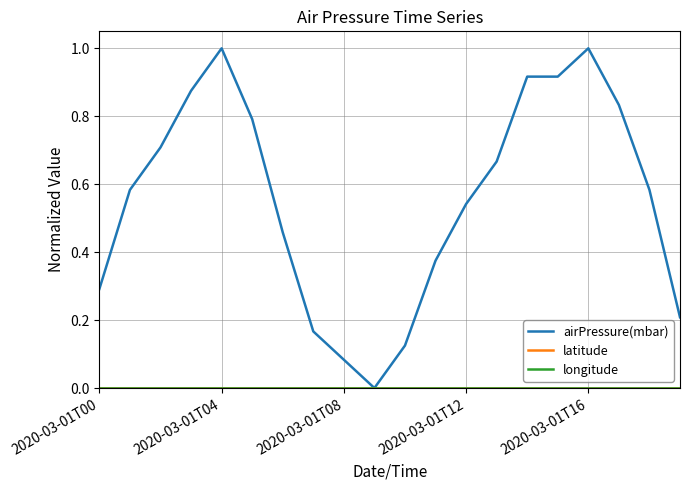

What is the label of the 4th point from the right?

2020-03-01T16